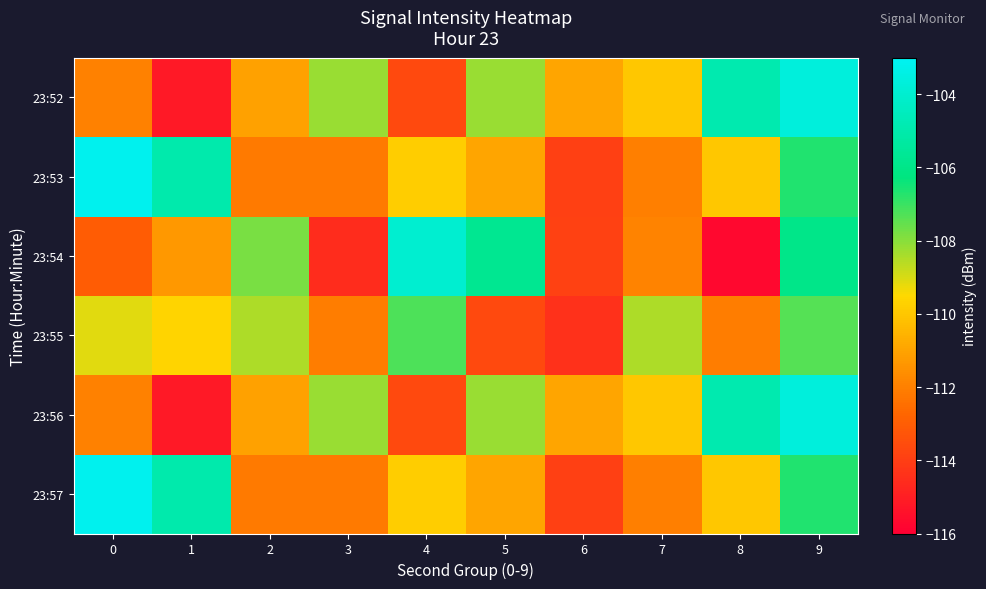

Reading right to left, transcribe all the data shown in this chart.

23:52: 9=-103.6	8=-104.9	7=-110.0	6=-110.9	5=-108.2	4=-113.6	3=-108.2	2=-111.0	1=-115.2	0=-112.0
23:53: 9=-106.7	8=-110.0	7=-112.0	6=-114.0	5=-110.9	4=-109.9	3=-112.2	2=-112.2	1=-105.0	0=-103.1
23:54: 9=-106.0	8=-115.7	7=-111.9	6=-113.9	5=-105.8	4=-104.0	3=-114.6	2=-107.8	1=-111.3	0=-113.0
23:55: 9=-107.3	8=-112.1	7=-108.5	6=-114.4	5=-113.6	4=-107.2	3=-112.0	2=-108.5	1=-109.6	0=-109.1
23:56: 9=-103.6	8=-104.9	7=-110.0	6=-110.9	5=-108.2	4=-113.6	3=-108.2	2=-111.0	1=-115.2	0=-112.0
23:57: 9=-106.7	8=-110.0	7=-112.0	6=-114.0	5=-110.9	4=-109.9	3=-112.2	2=-112.2	1=-105.0	0=-103.1